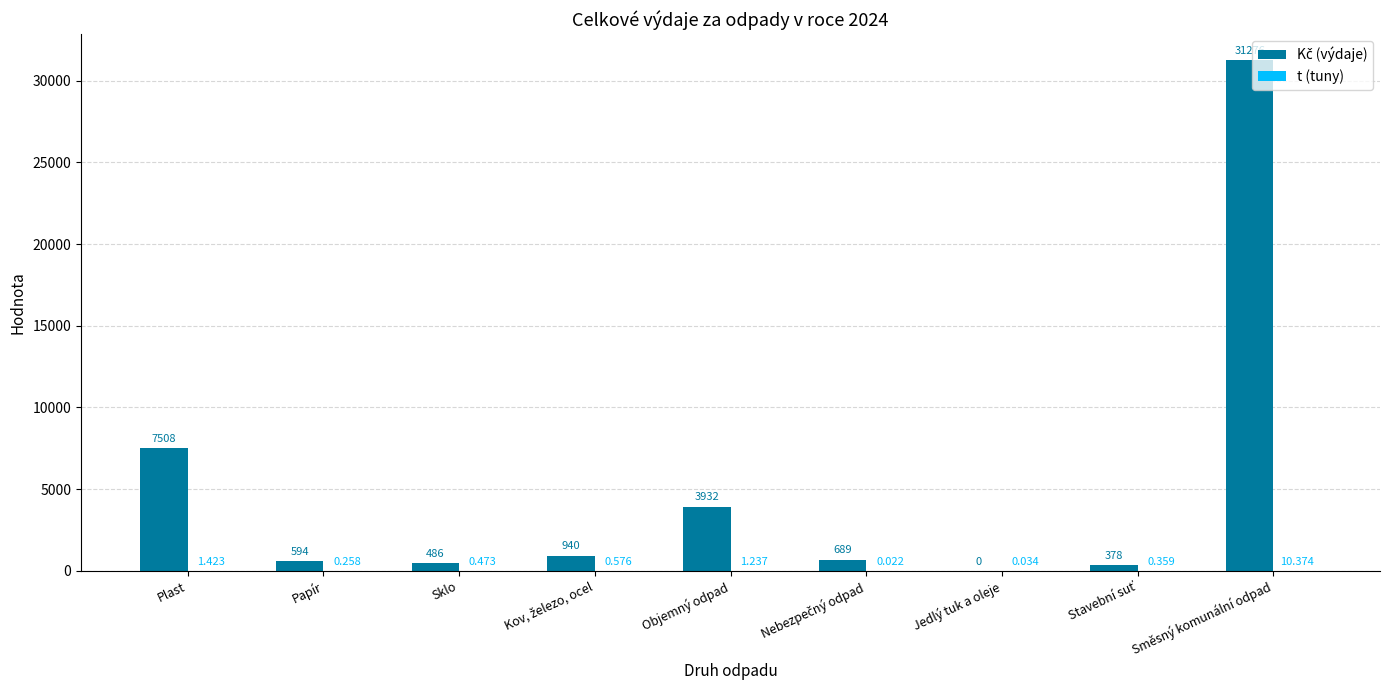

Does the chart contain stacked bars?

No